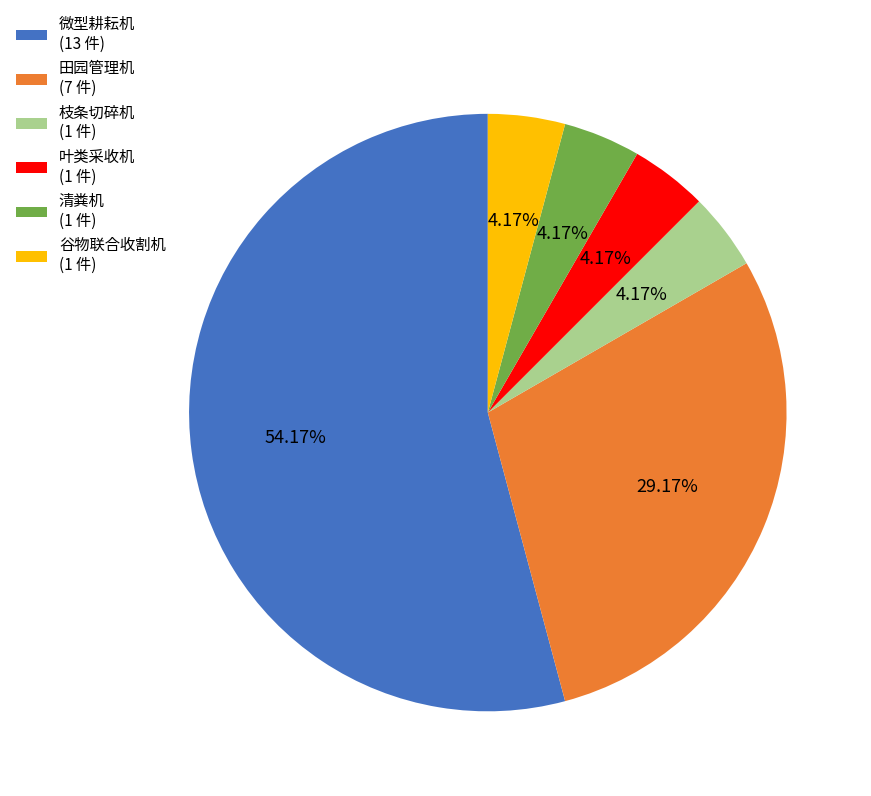

To the nearest percent, what is the difference between the 清粪机 and 微型耕耘机 slice percentages?

50%